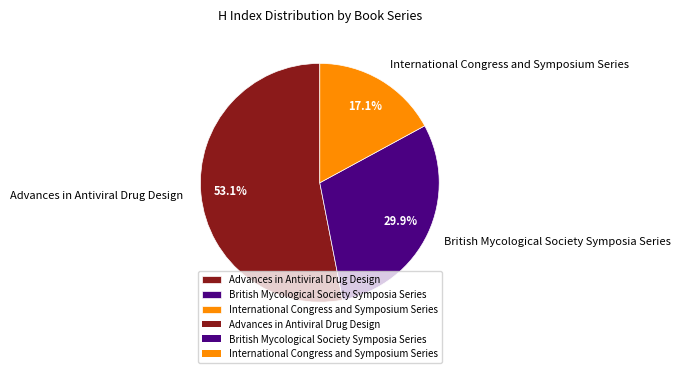

To the nearest percent, what portion does Advances in Antiviral Drug Design represent?

53%